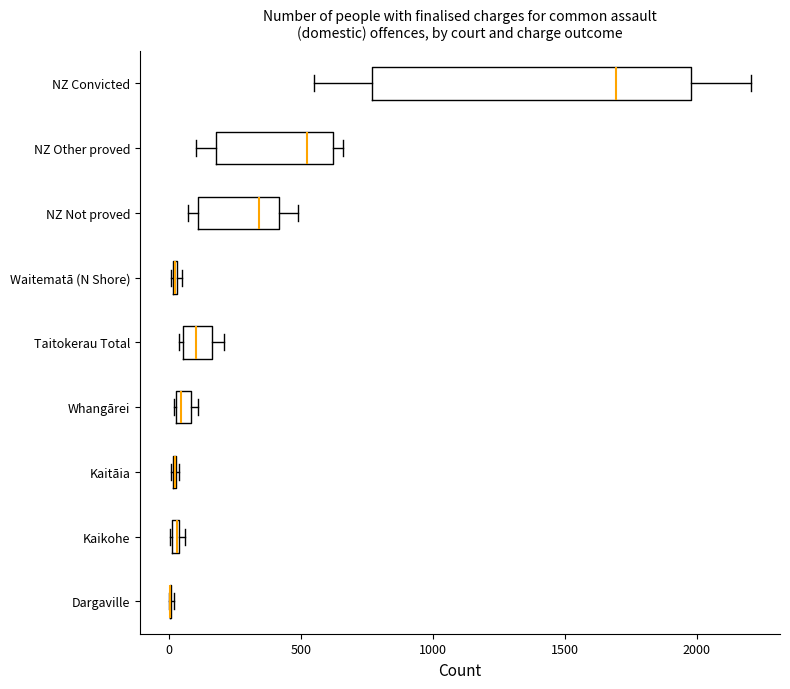

Which box is the widest, from its left edge to its right edge?

NZ Convicted